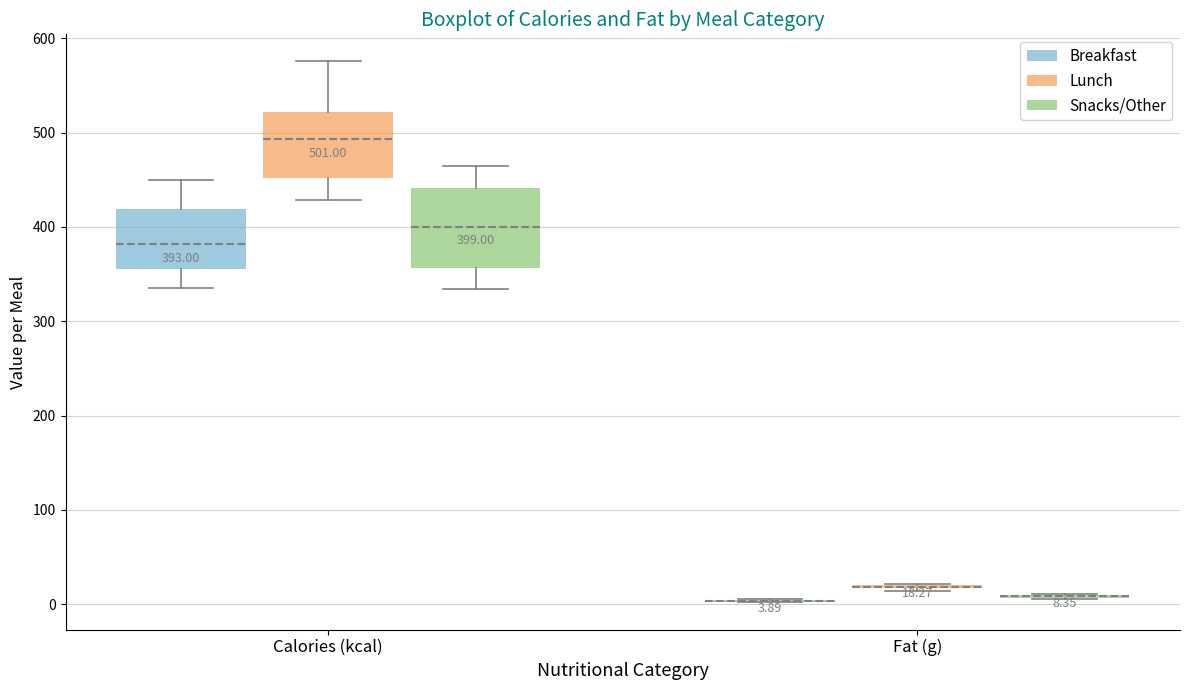

Comparing the boxes themselves (not the whiskers), which one is the tallest?

Calories (kcal) (Snacks/Other)